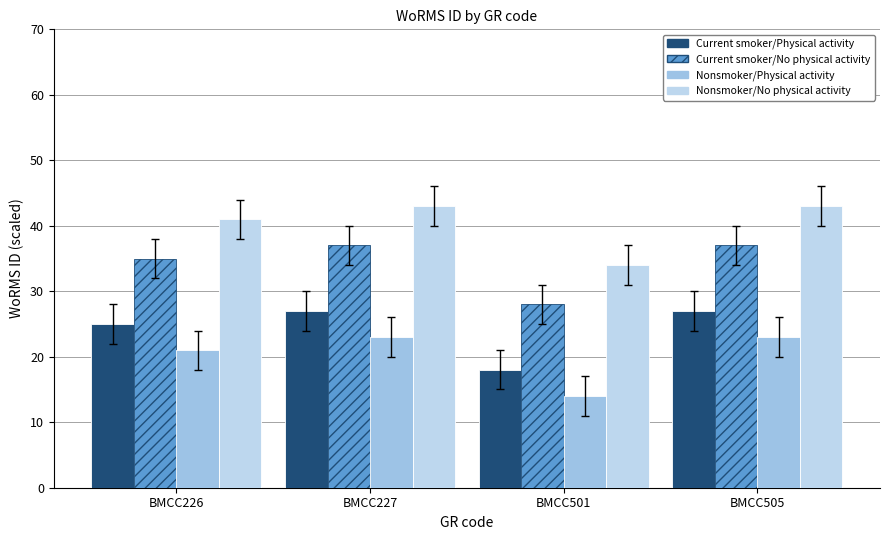

How many data points does each series have?

4